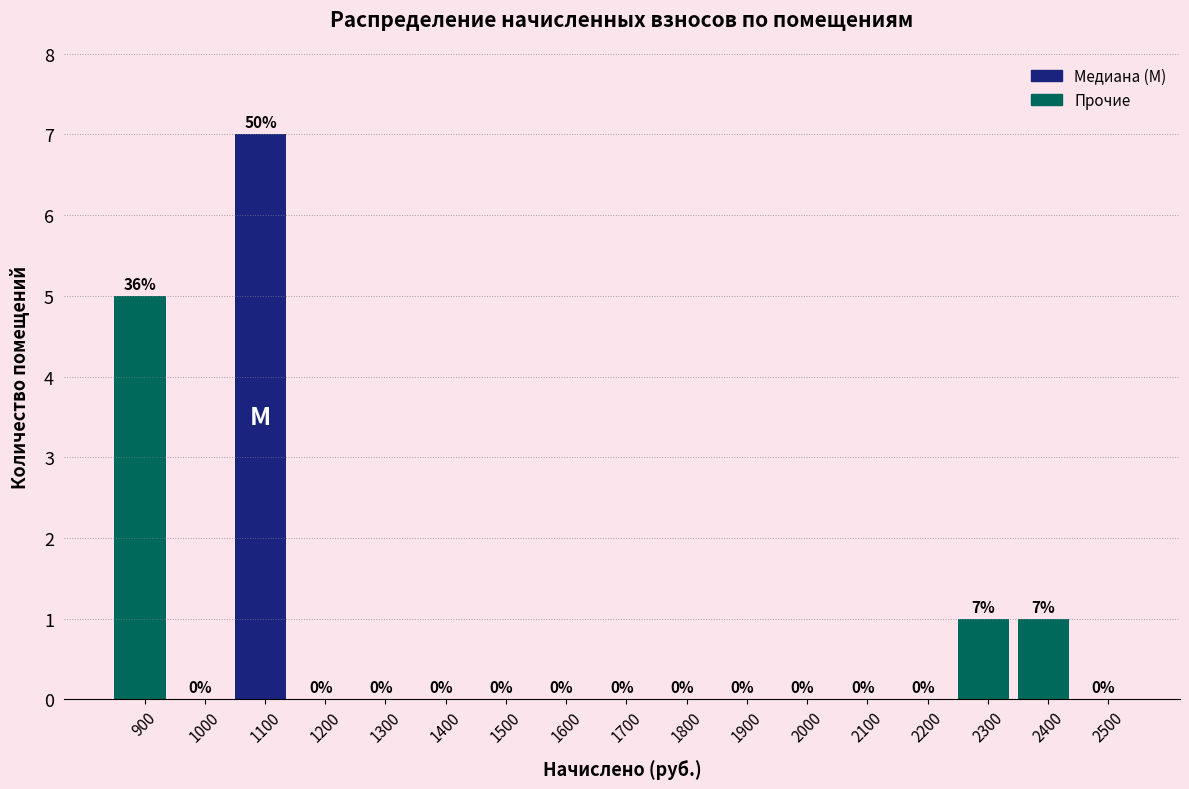

Reading left to right, what are all the values shown in this chart?

900=5	1000=0	1100=7	1200=0	1300=0	1400=0	1500=0	1600=0	1700=0	1800=0	1900=0	2000=0	2100=0	2200=0	2300=1	2400=1	2500=0